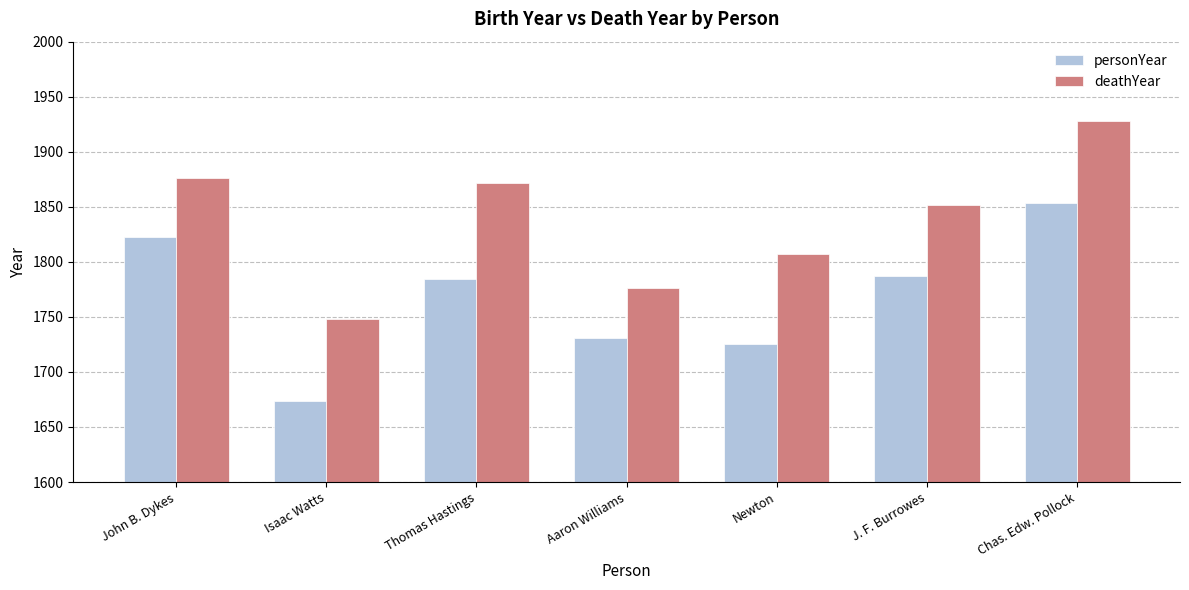

At which label does deathYear reach its peak?

Chas. Edw. Pollock